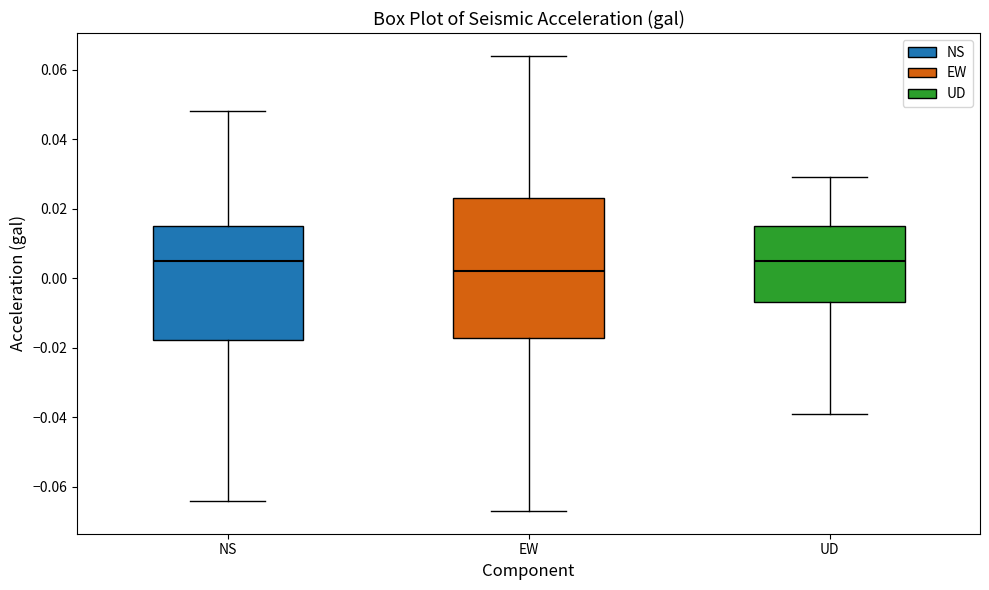

Reading left to right, read every box against the y-axis: the position of its median line, the range the box covers, and the ends of its whiskers. The values are not printed on the chart, so give them approximately, as read against the axis.

NS: median 0.006, box -0.018 to 0.016, whiskers -0.064 to 0.048
EW: median 0.002, box -0.018 to 0.024, whiskers -0.066 to 0.064
UD: median 0.006, box -0.006 to 0.016, whiskers -0.038 to 0.030